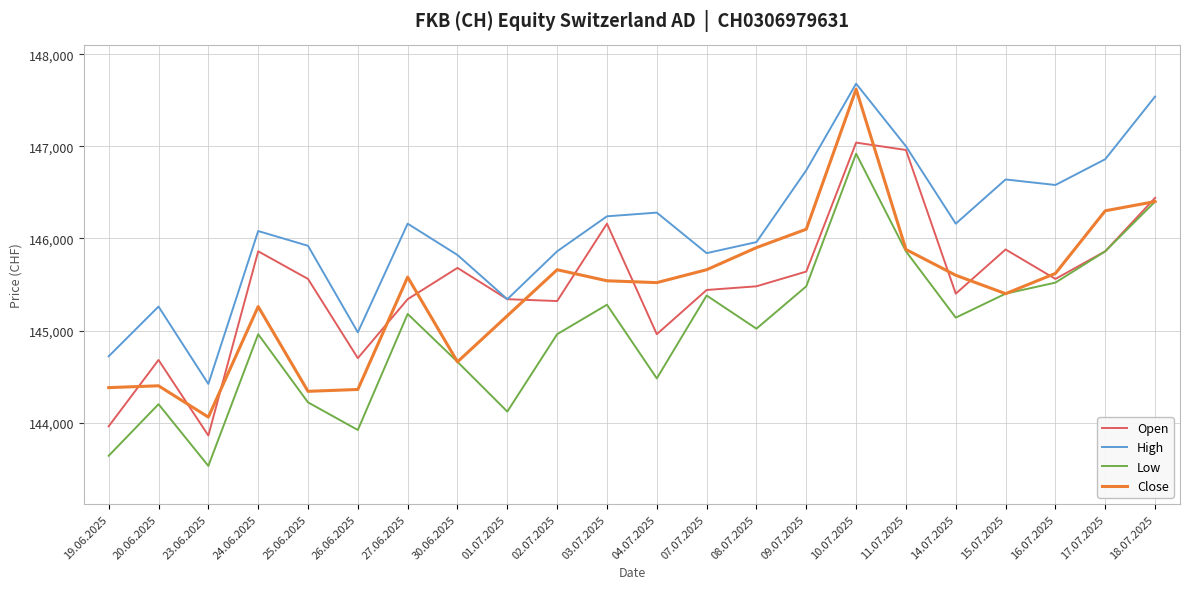

The value of High at 19.06.2025 is 144720. True or false?

True